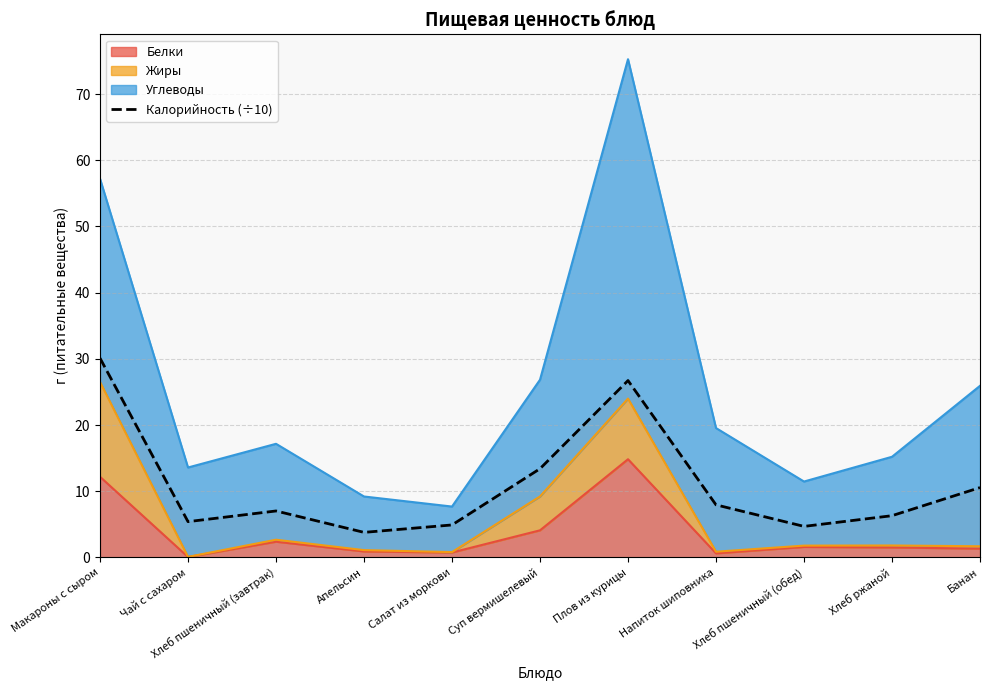

What is the difference between the second highest and minimum values?

22.9